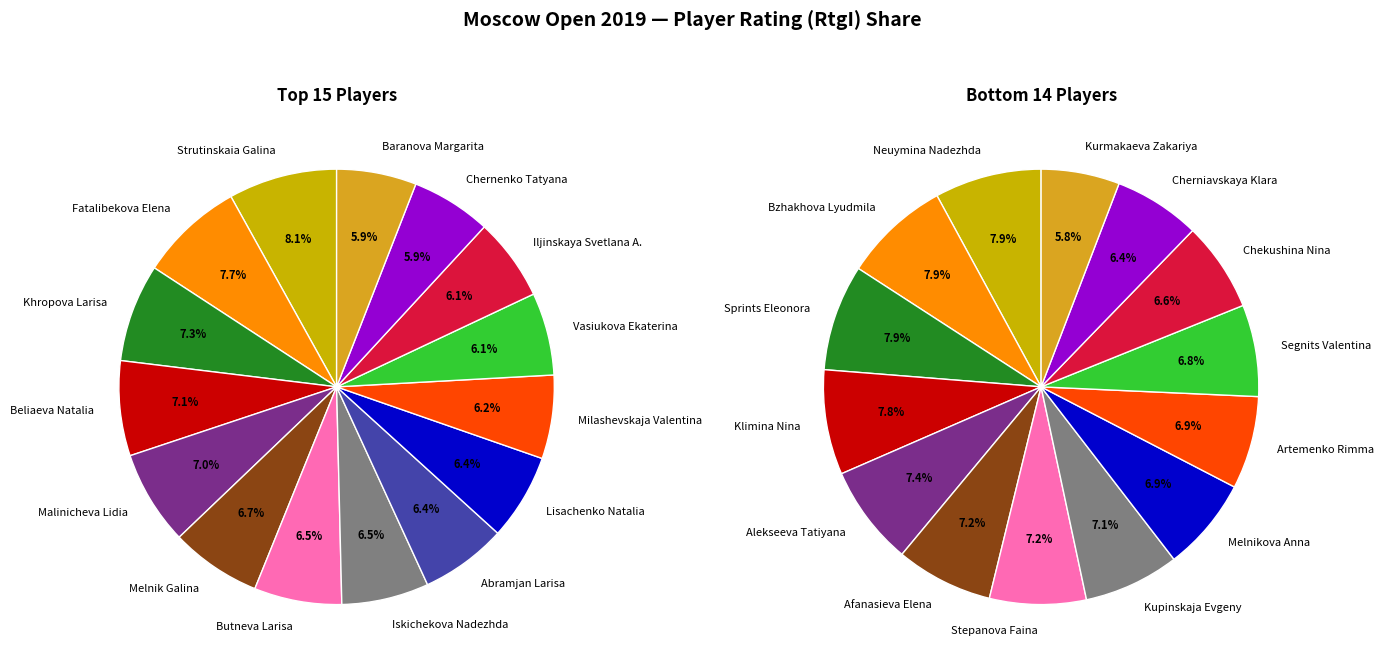

Which slice is the smallest?

Kurmakaeva Zakariya